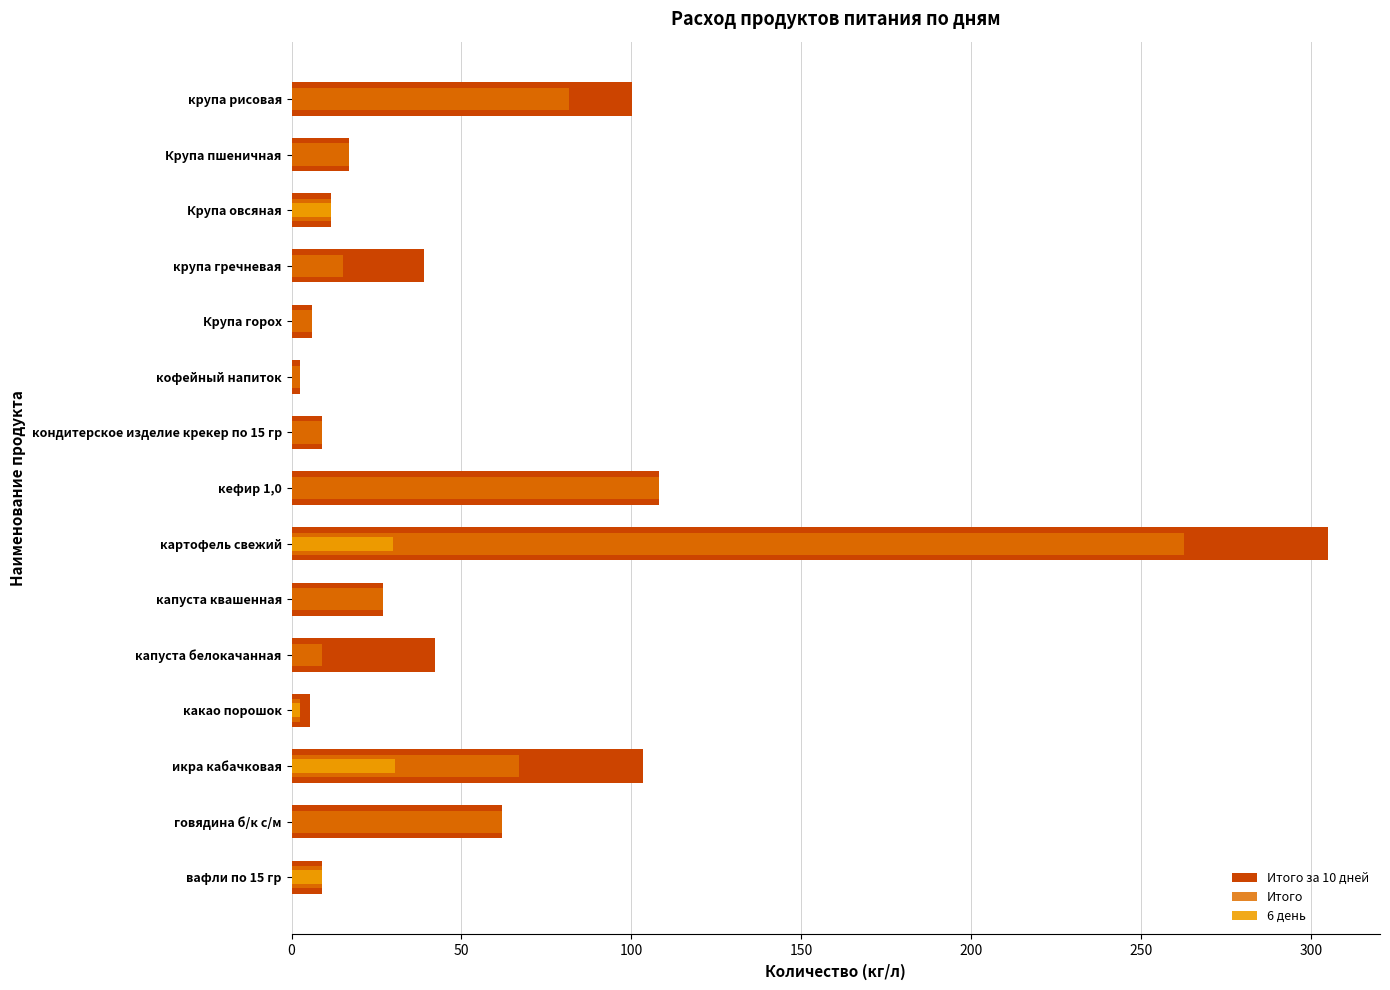

At how many categories does at least one series exceed 7?

12